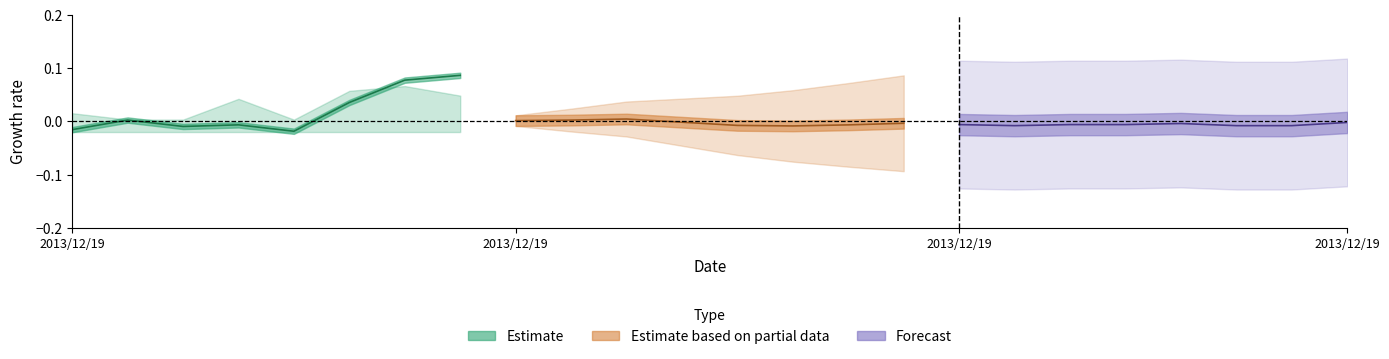

At which label does Estimate based on partial data reach its peak?

2013/12/19